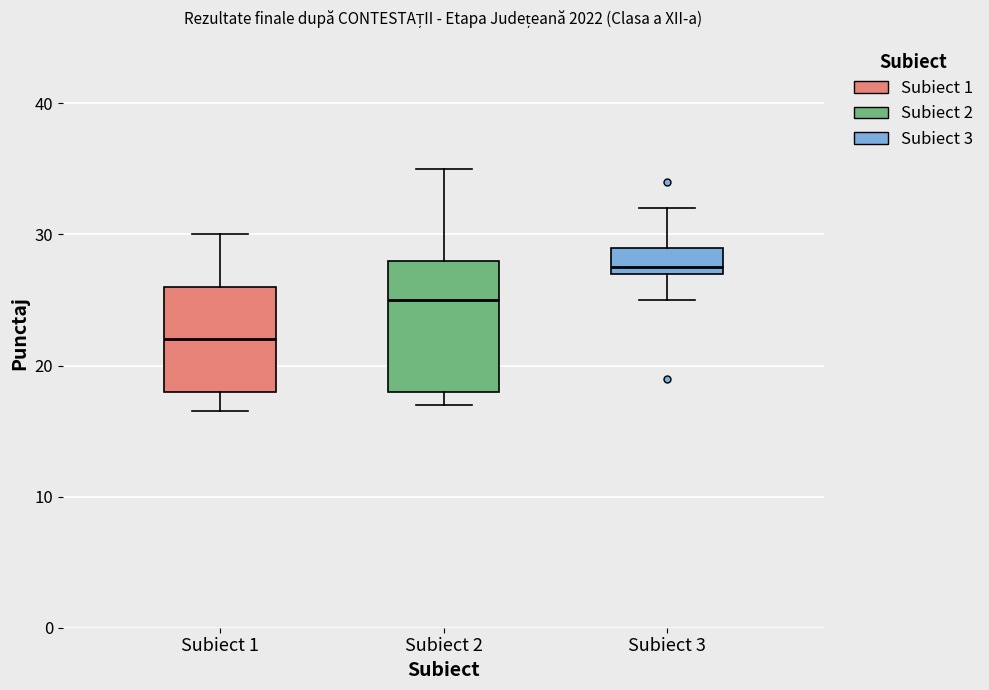

Reading left to right, read every box against the y-axis: the position of its median line, the range the box covers, and the ends of its whiskers. The values are not printed on the chart, so give them approximately, as read against the axis.

Subiect 1: median 22, box 18 to 26, whiskers 17 to 30
Subiect 2: median 25, box 18 to 28, whiskers 17 to 35
Subiect 3: median 28, box 27 to 29, whiskers 25 to 32